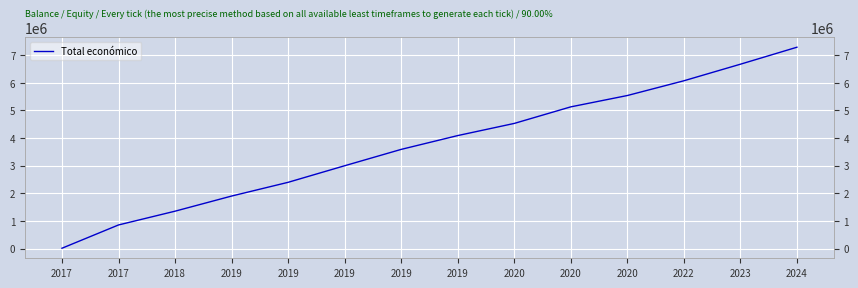

List the labels in order of value, smallest first.

2017, 2017, 2018, 2019, 2019, 2019, 2019, 2019, 2020, 2020, 2020, 2022, 2023, 2024